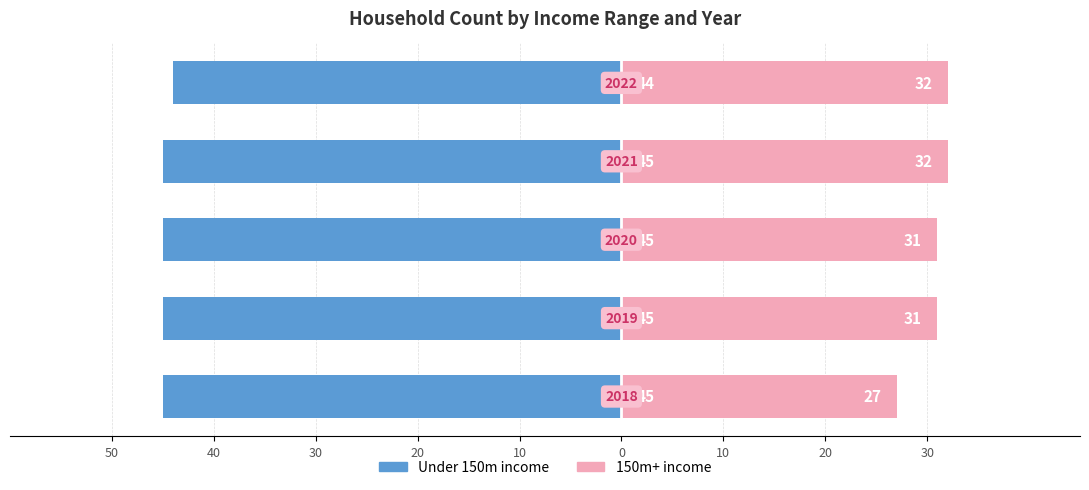

What is the average value of the Under 150m (income) series?

-45